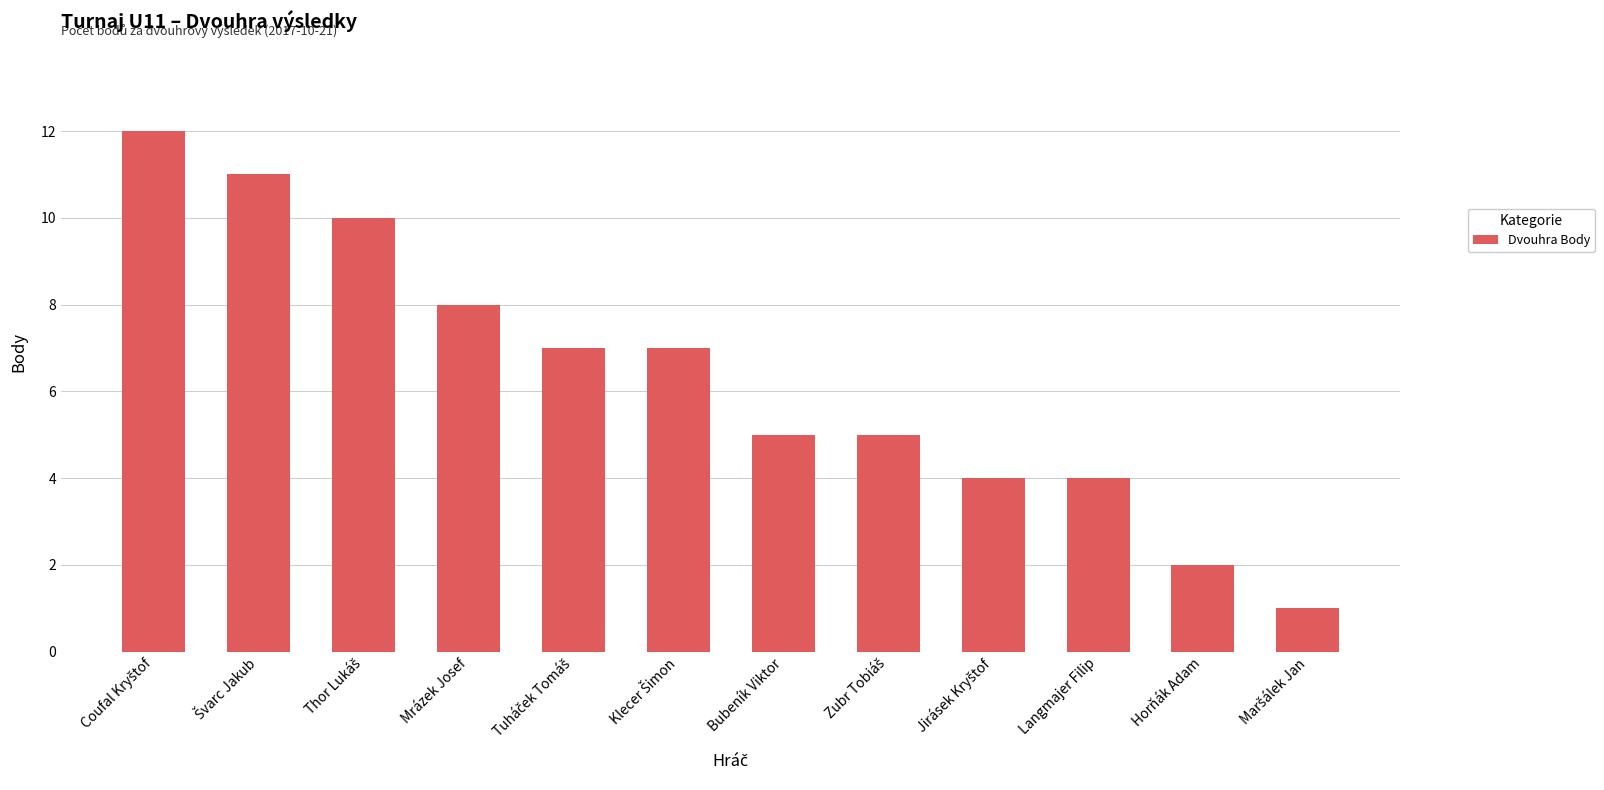

True or false: the data shows 8 at Mrázek Josef.

True